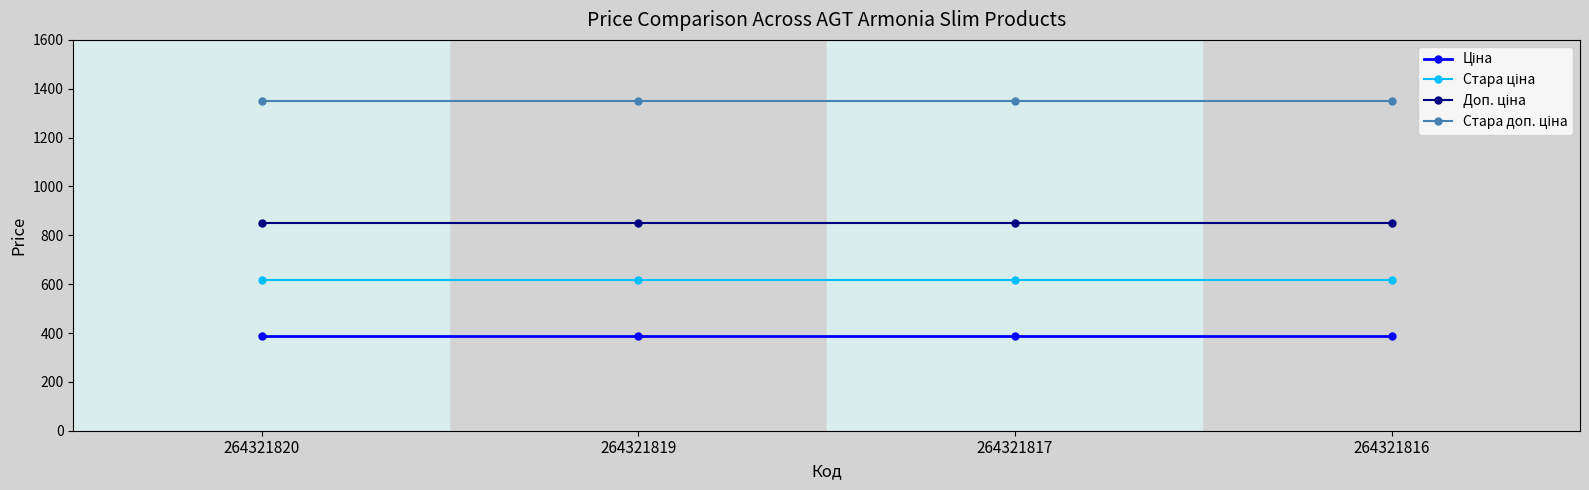

What is the minimum value shown in the chart?

386.9